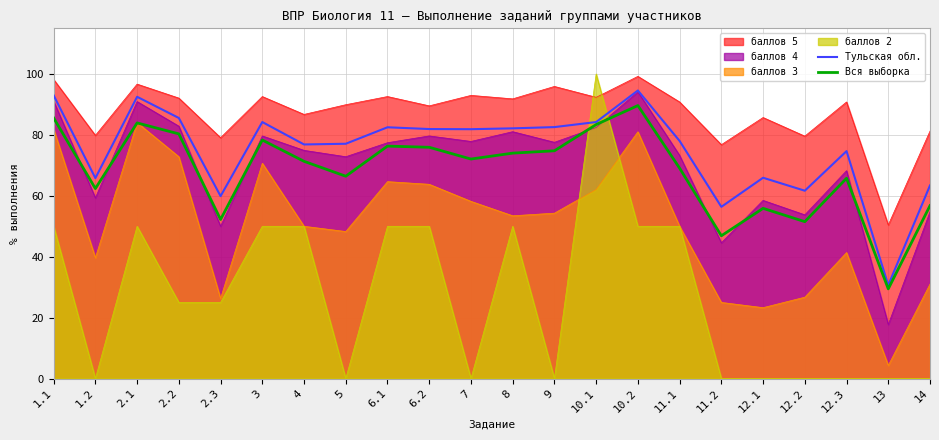

At which category is the sum across all series the highest?

10.2